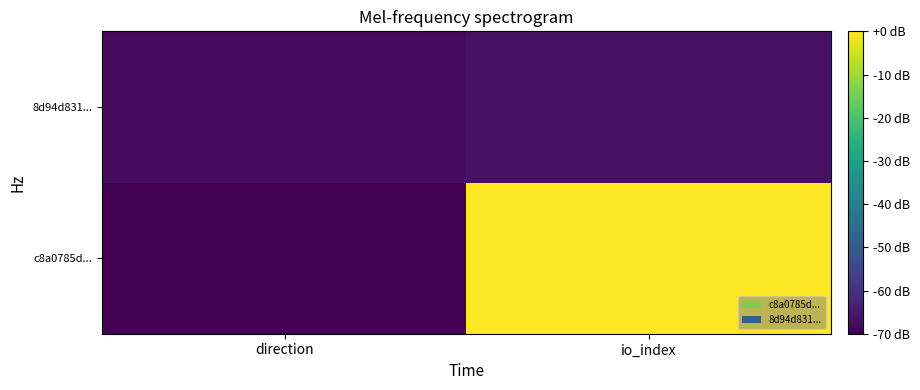

Reading left to right, list all the values displayed in this chart.

c8a0785d...: direction=-1	io_index=67
8d94d831...: direction=1	io_index=2